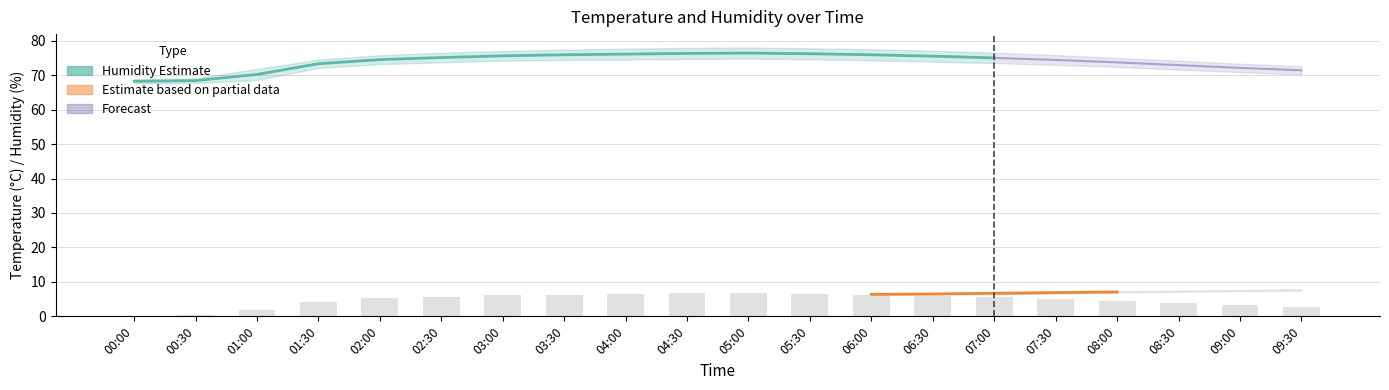

What is the minimum value for temperature?

6.4